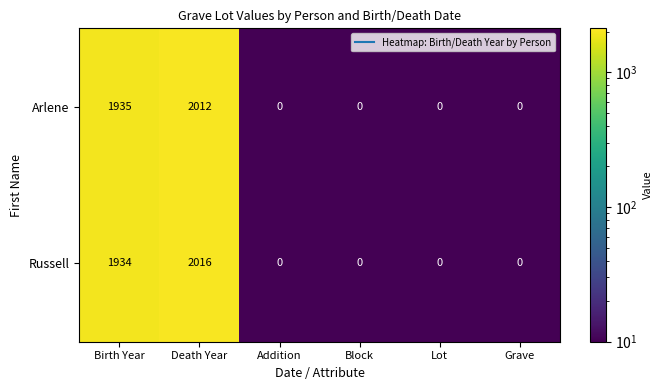

Reading left to right, what are all the values shown in this chart?

Arlene: 1935	2012	0	0	0	0
Russell: 1934	2016	0	0	0	0